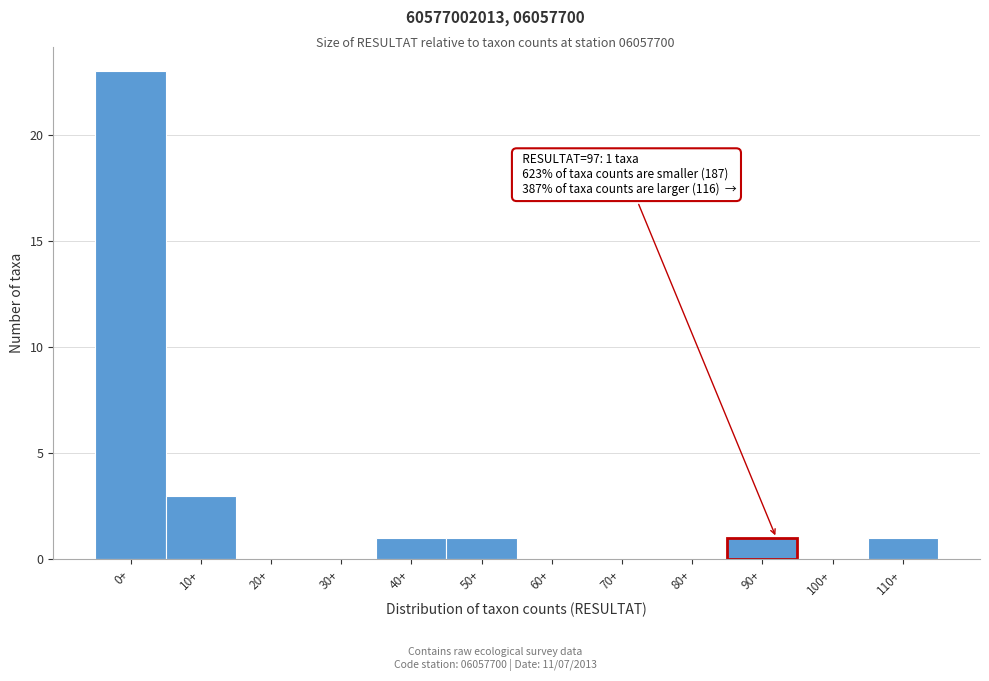

Reading left to right, what are all the values shown in this chart?

0+=23	10+=3	20+=0	30+=0	40+=1	50+=1	60+=0	70+=0	80+=0	90+=1	100+=0	110+=1